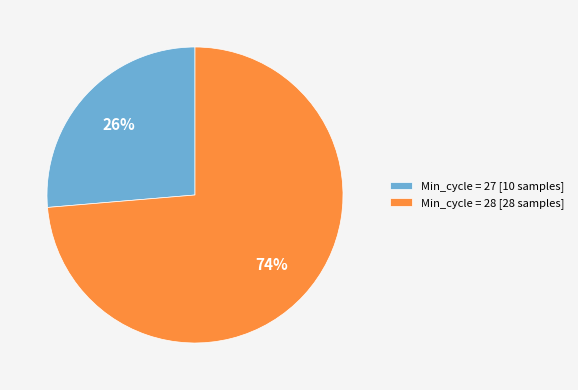

Is it true that Min_cycle = 28 [28 samples] is 64% of the pie?

False